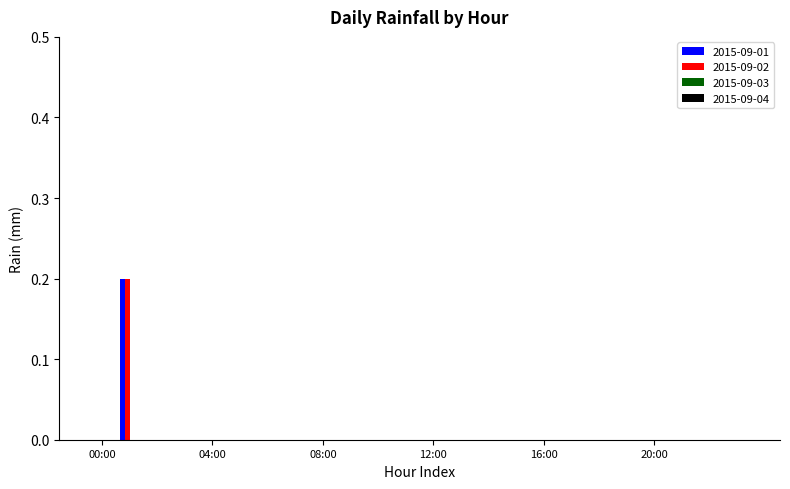

Are the bars horizontal?

No